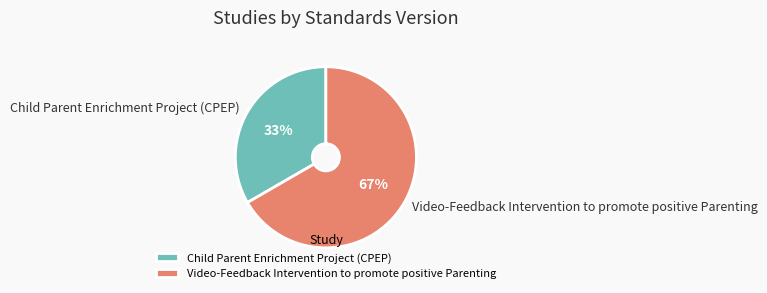

How many slices are in this pie chart?

2